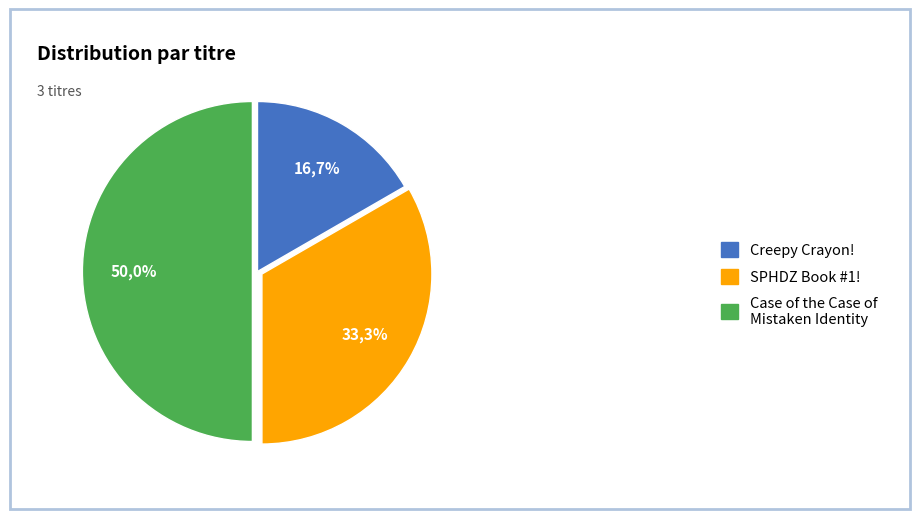

Does SPHDZ Book #1! (49712551) account for over 50% of the chart?

No